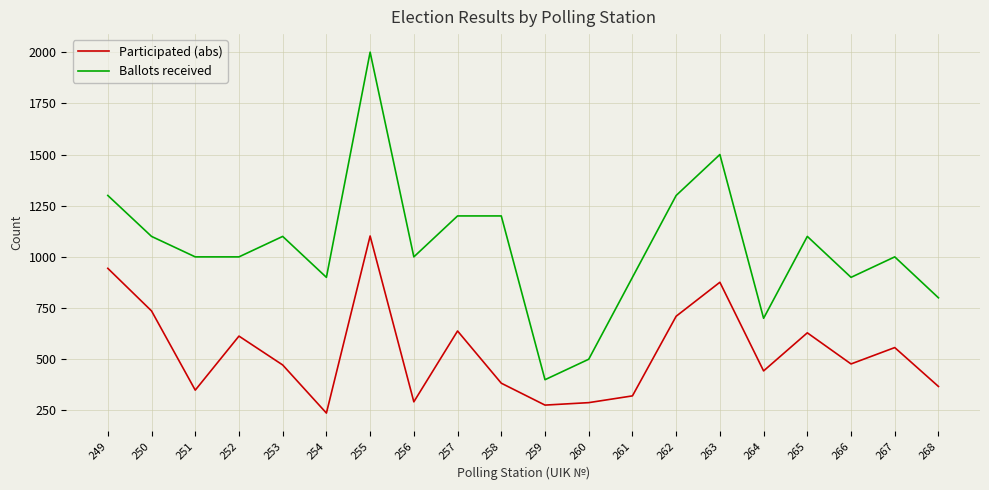

Which series has the largest total across all categories?

Ballots received